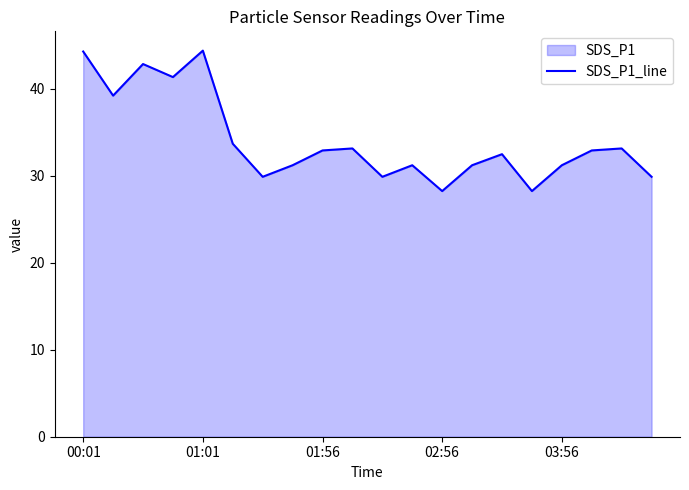

What is the difference between the maximum and minimum values?

16.1